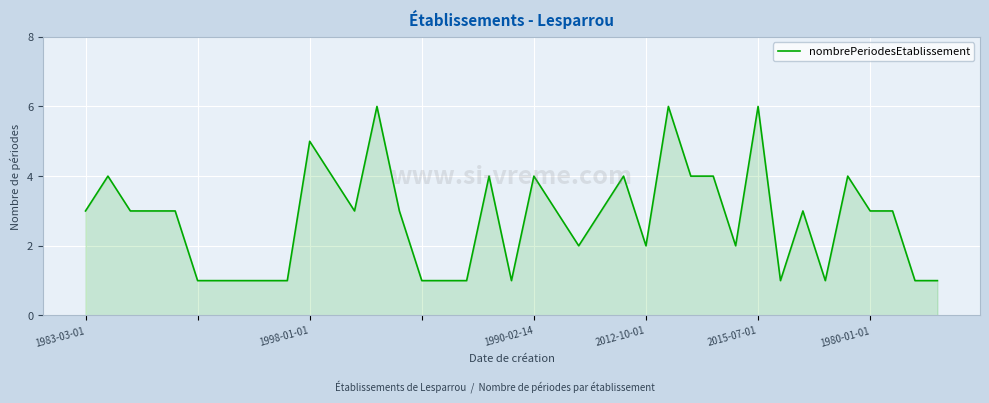

What is the difference between the maximum and minimum values?

5